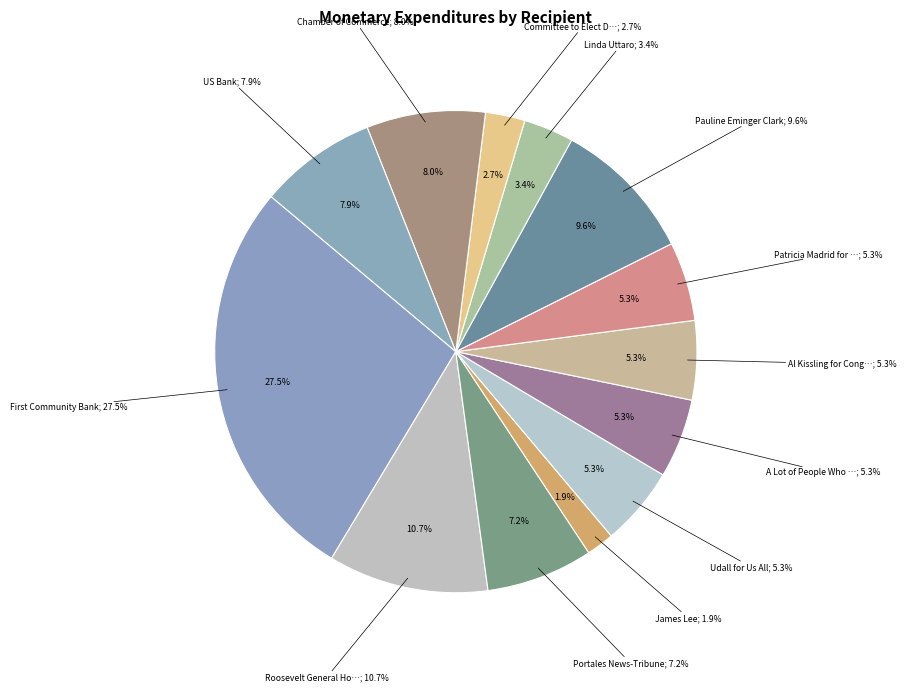

Between Linda Uttaro and James Lee, which is larger?

Linda Uttaro